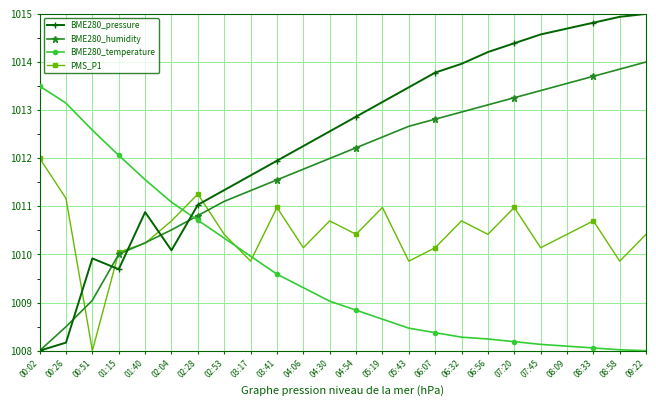

Which category has the highest value in the BME280_humidity series?

09:22